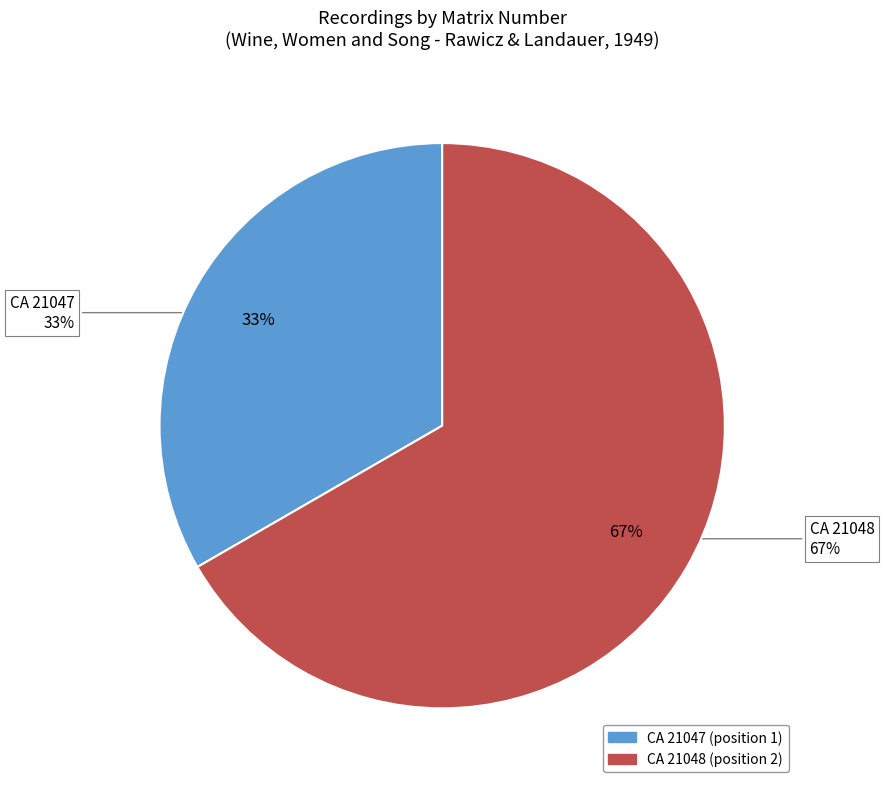

To the nearest percent, what is the average slice percentage?

50%